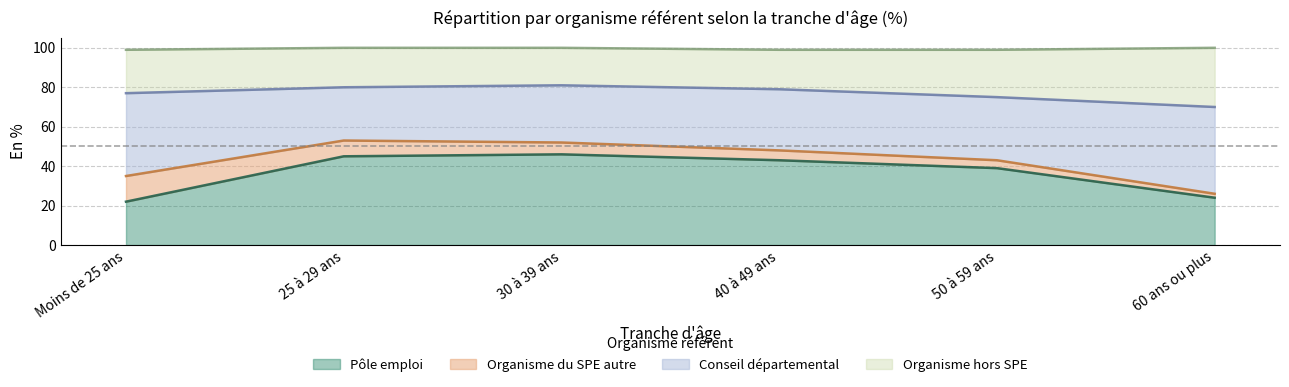

What position from the left is 40 à 49 ans?

4